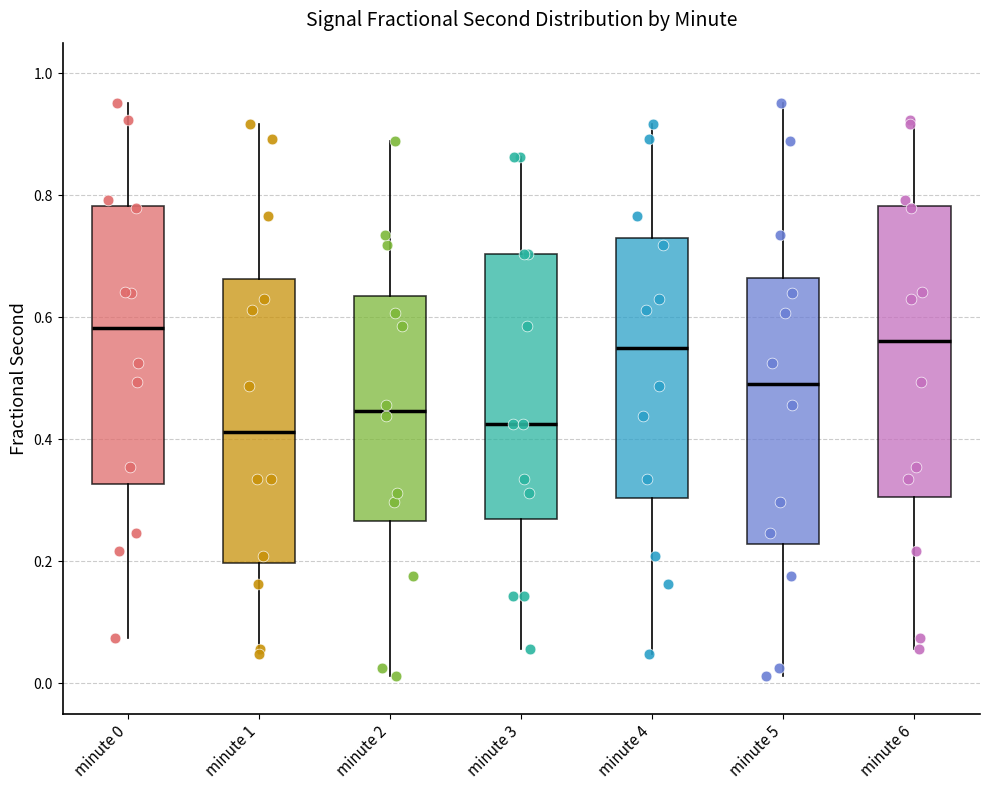

Reading left to right, read every box against the y-axis: the position of its median line, the range the box covers, and the ends of its whiskers. The values are not printed on the chart, so give them approximately, as read against the axis.

minute 0: median 0.58, box 0.32 to 0.78, whiskers 0.08 to 0.96
minute 1: median 0.42, box 0.20 to 0.66, whiskers 0.04 to 0.92
minute 2: median 0.44, box 0.26 to 0.64, whiskers 0.02 to 0.88
minute 3: median 0.42, box 0.26 to 0.70, whiskers 0.06 to 0.86
minute 4: median 0.56, box 0.30 to 0.72, whiskers 0.04 to 0.92
minute 5: median 0.50, box 0.22 to 0.66, whiskers 0.02 to 0.96
minute 6: median 0.56, box 0.30 to 0.78, whiskers 0.06 to 0.92